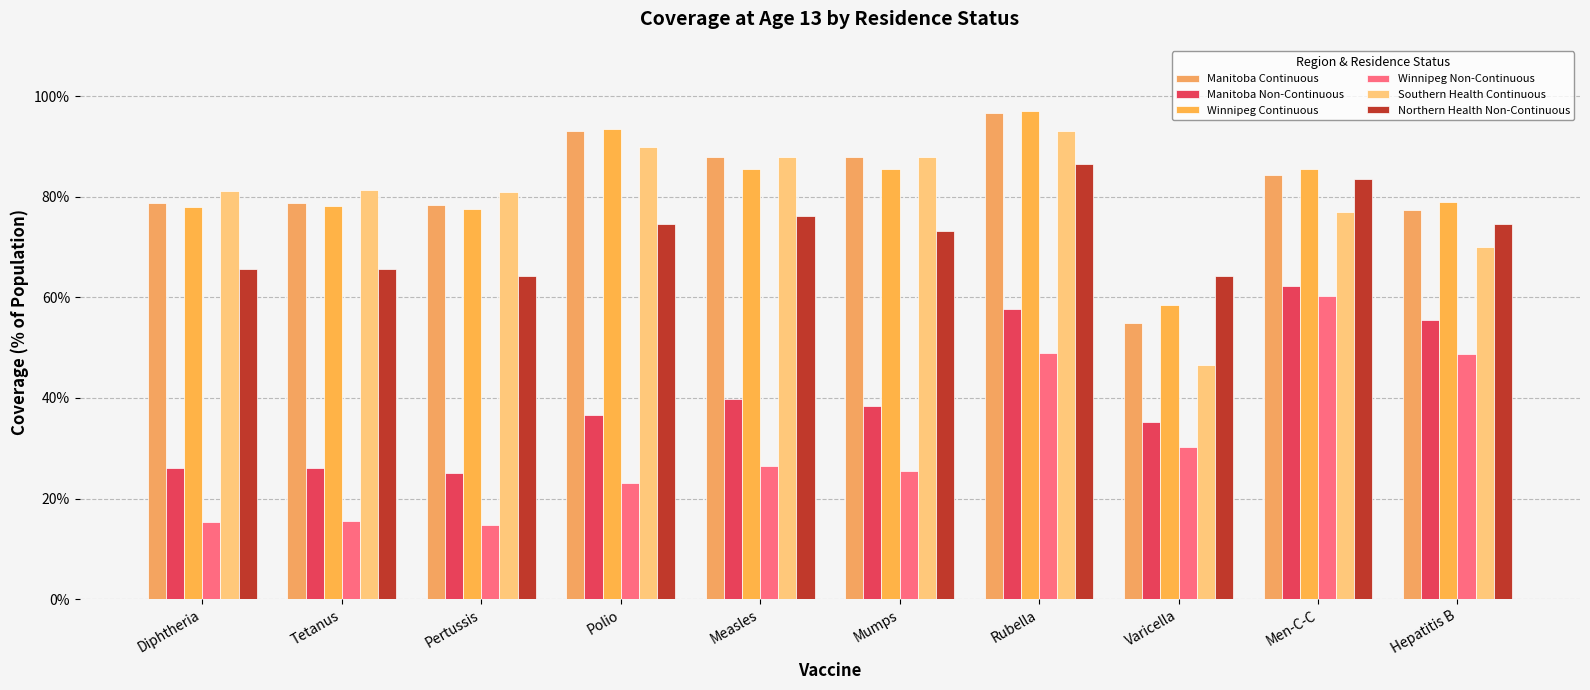

Which series has the largest range (max minus min)?

Southern Health Continuous